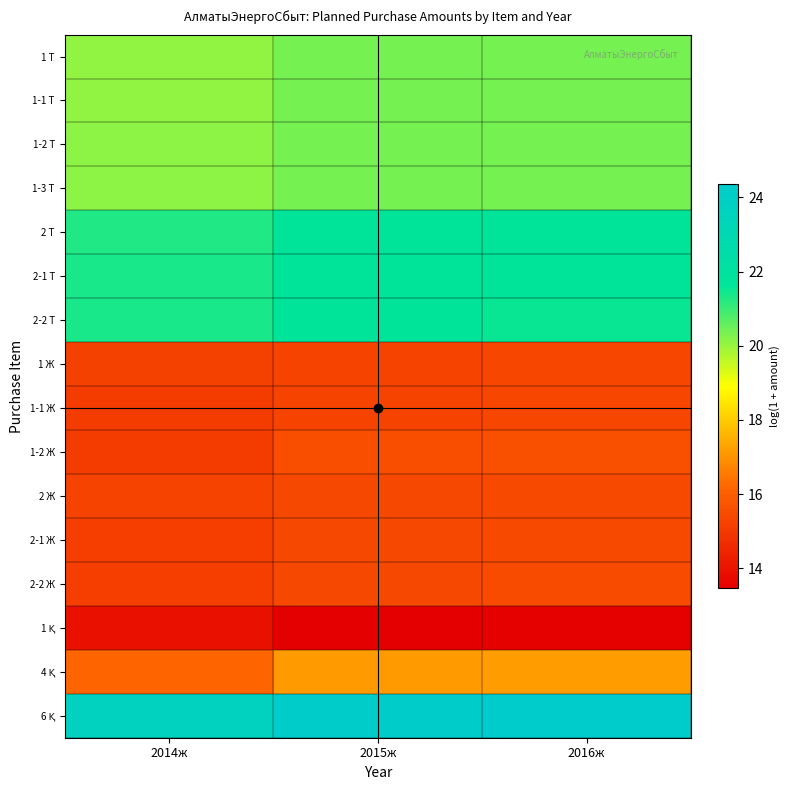

At which category is the sum across all series the highest?

2016ж